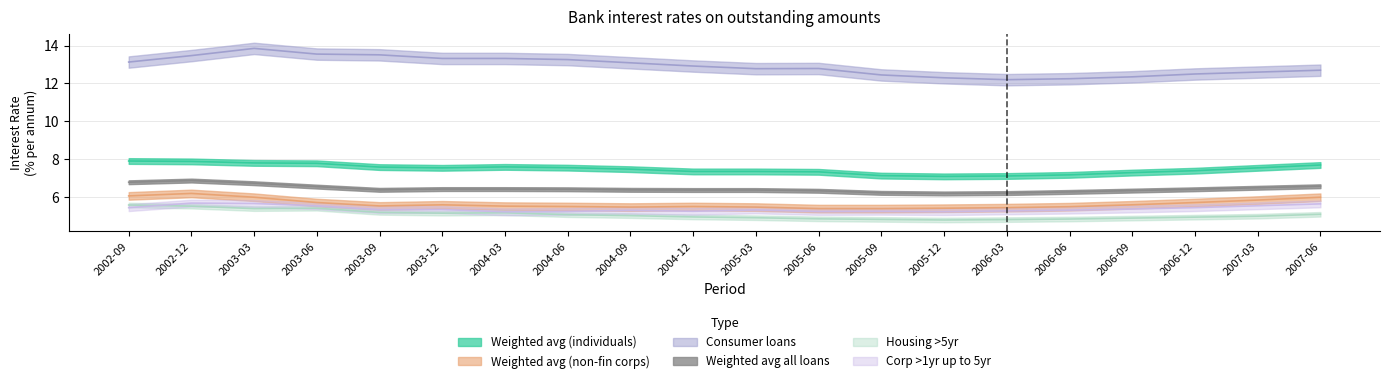

Between which two adjacent categories do Housing >5yr and Corp >1yr up to 5yr first intersect?

2002-09 and 2002-12